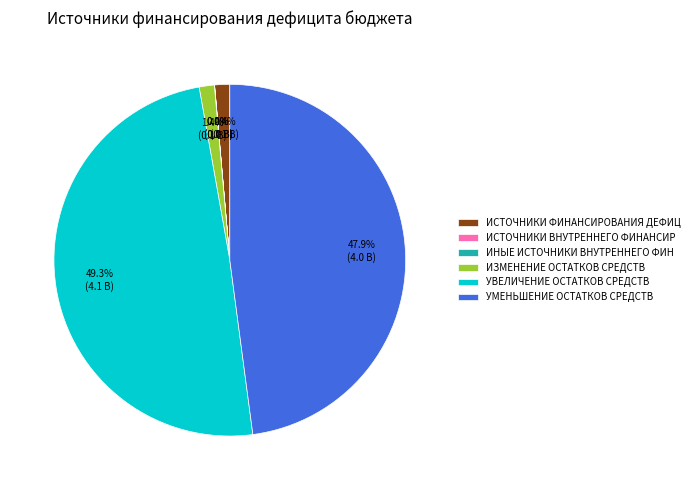

Is there a majority slice in this chart?

No